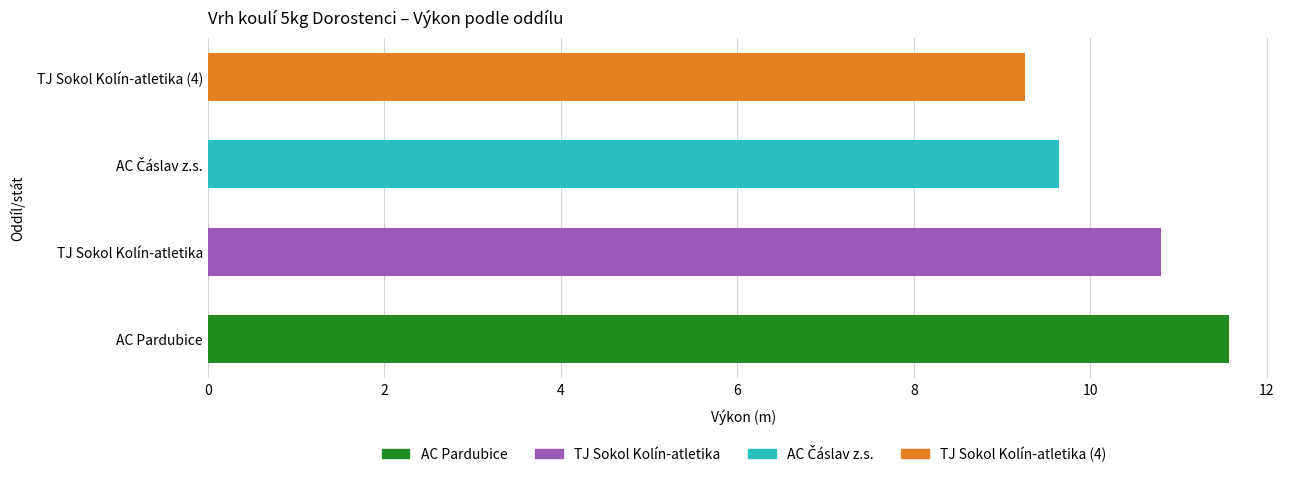

What is the difference between the second highest and second lowest values?

1.2